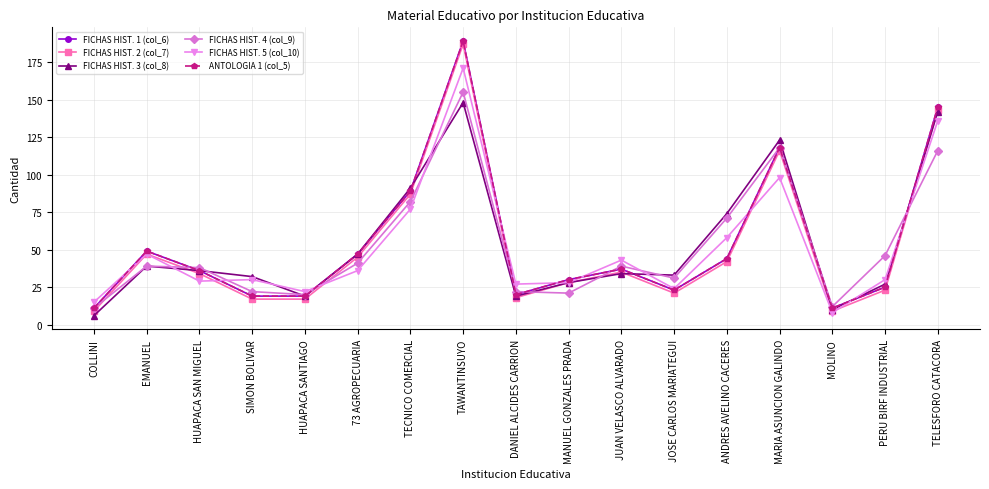

At which category does FICHAS HIST. 5 (col_10) reach its first local peak?

EMANUEL